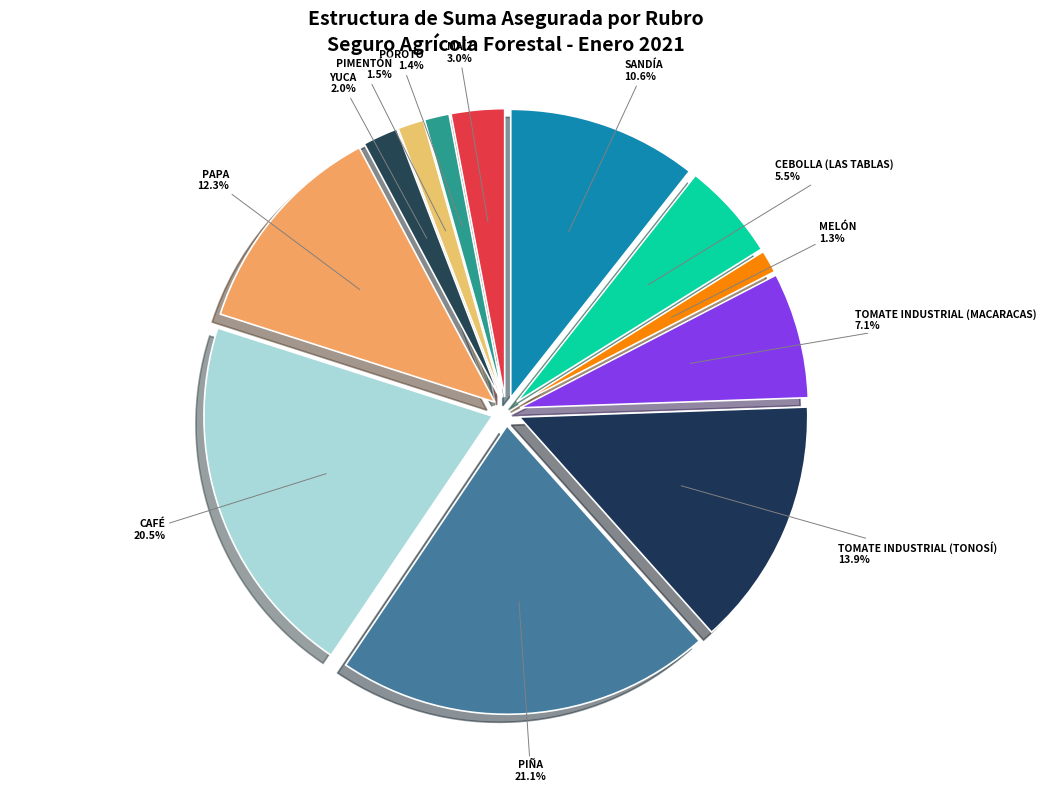

To the nearest percent, what is the difference between the largest and smallest slice percentages?

20%